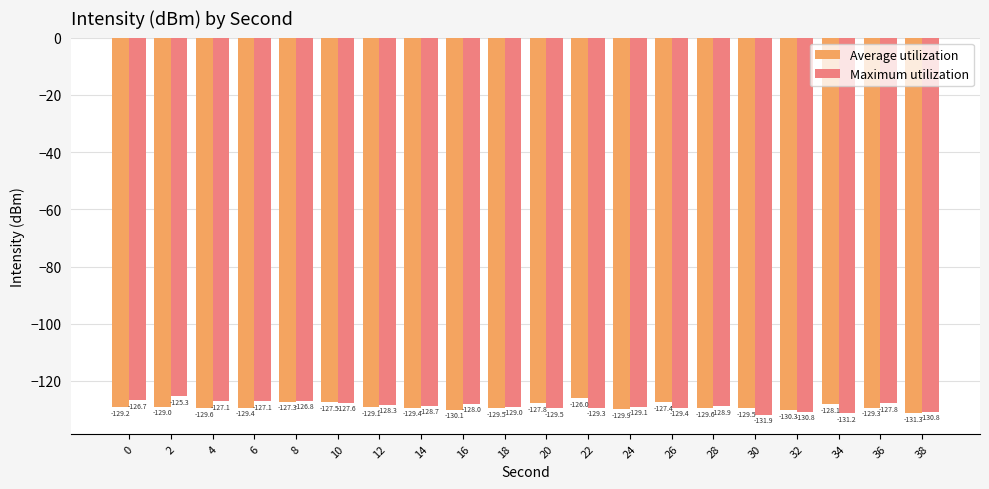

What is the value of the Average utilization bar at the 12th from the left?

-126.0